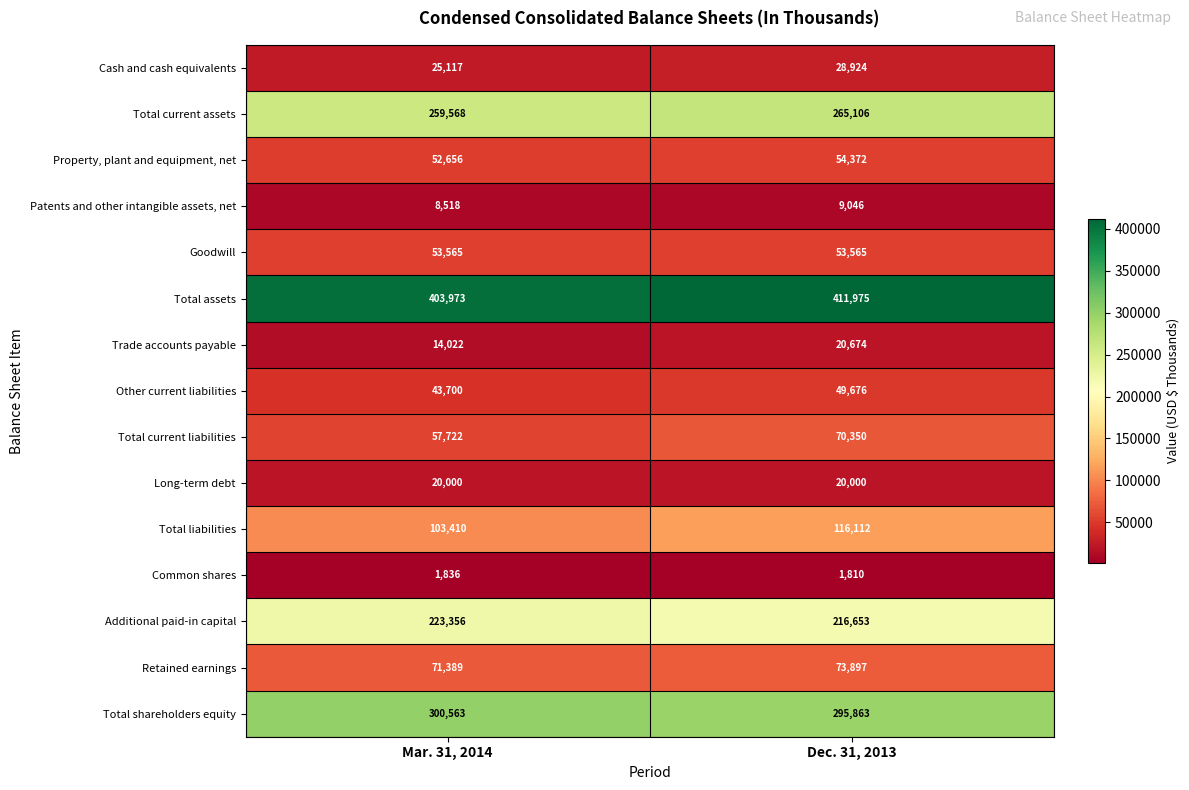

Rank the series at Dec. 31, 2013 from lowest to highest value.

Common shares, Patents and other intangible assets, net, Long-term debt, Trade accounts payable, Cash and cash equivalents, Other current liabilities, Goodwill, Property, plant and equipment, net, Total current liabilities, Retained earnings, Total liabilities, Additional paid-in capital, Total current assets, Total shareholders equity, Total assets